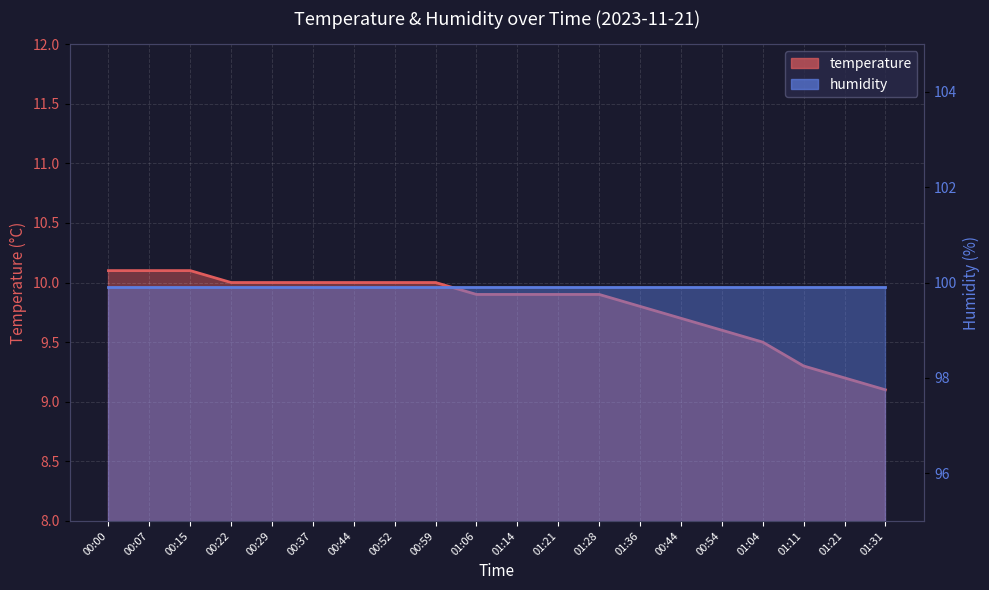

True or false: there are more than 2 points higher than both neighbors.

False